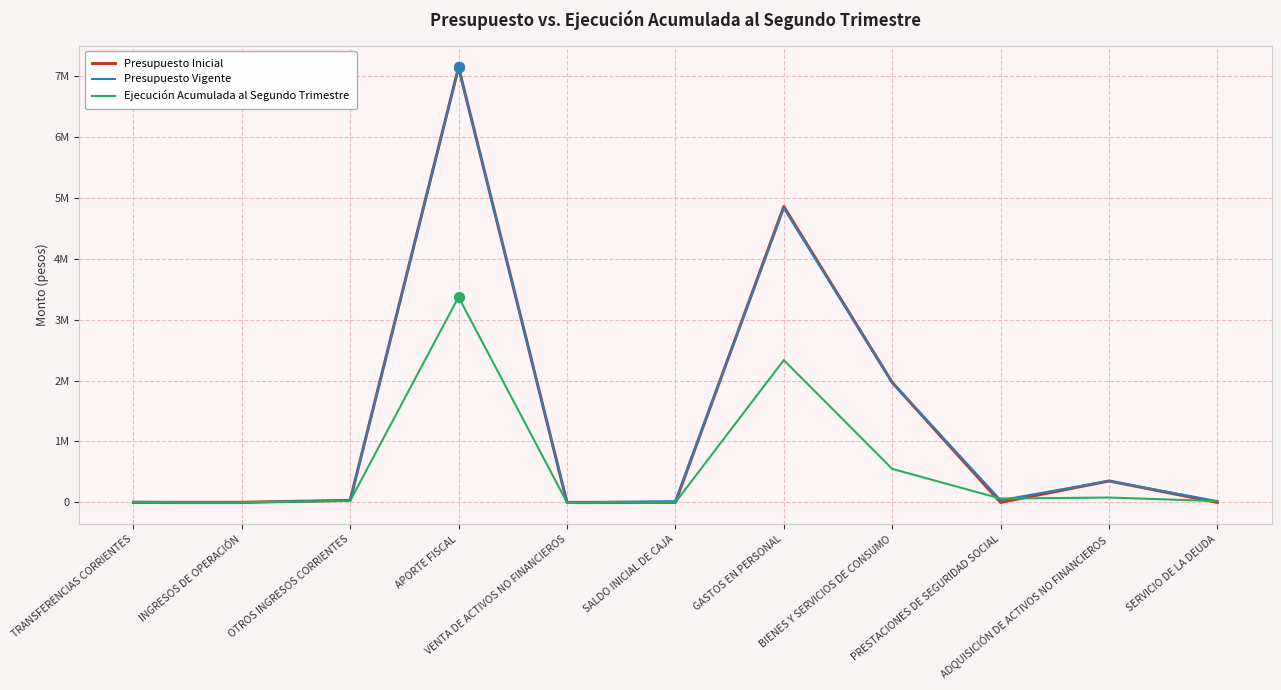

Is the value of Presupuesto Inicial at OTROS INGRESOS CORRIENTES greater than the value of Presupuesto Vigente at ADQUISICIÓN DE ACTIVOS NO FINANCIEROS?

No